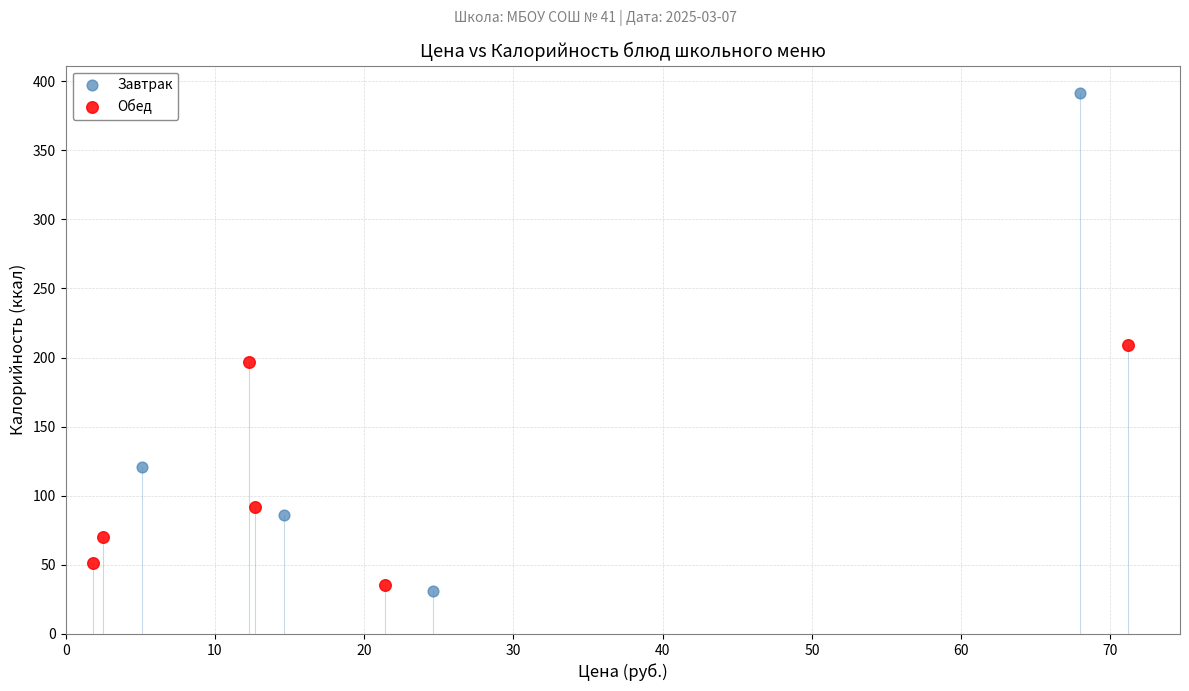

What are all the series names shown in the legend?

Завтрак, Обед